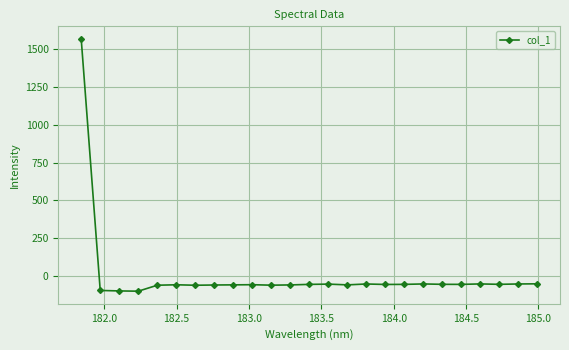

How many positive values are there?

1